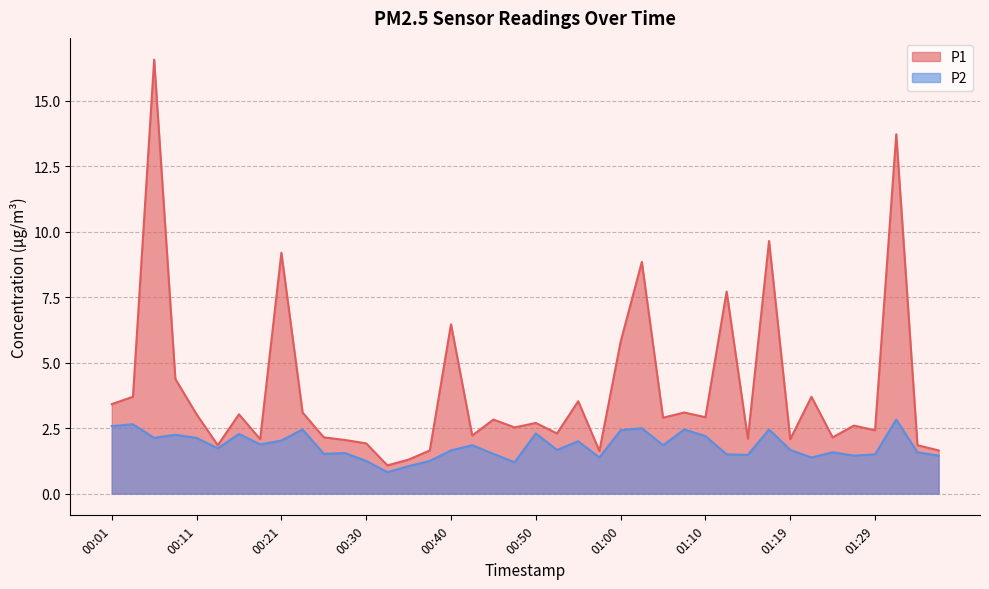

Which has a higher value, 01:07 or 00:33?

01:07